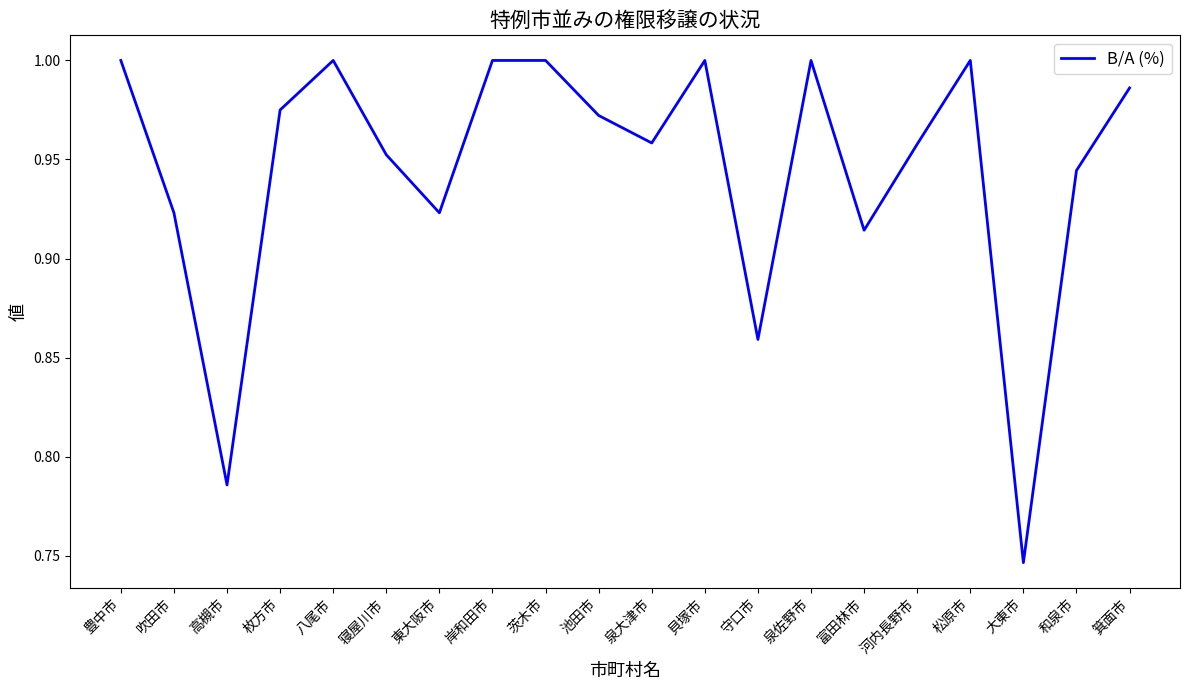

What is the change in value from 東大阪市 to 岸和田市?

+0.1